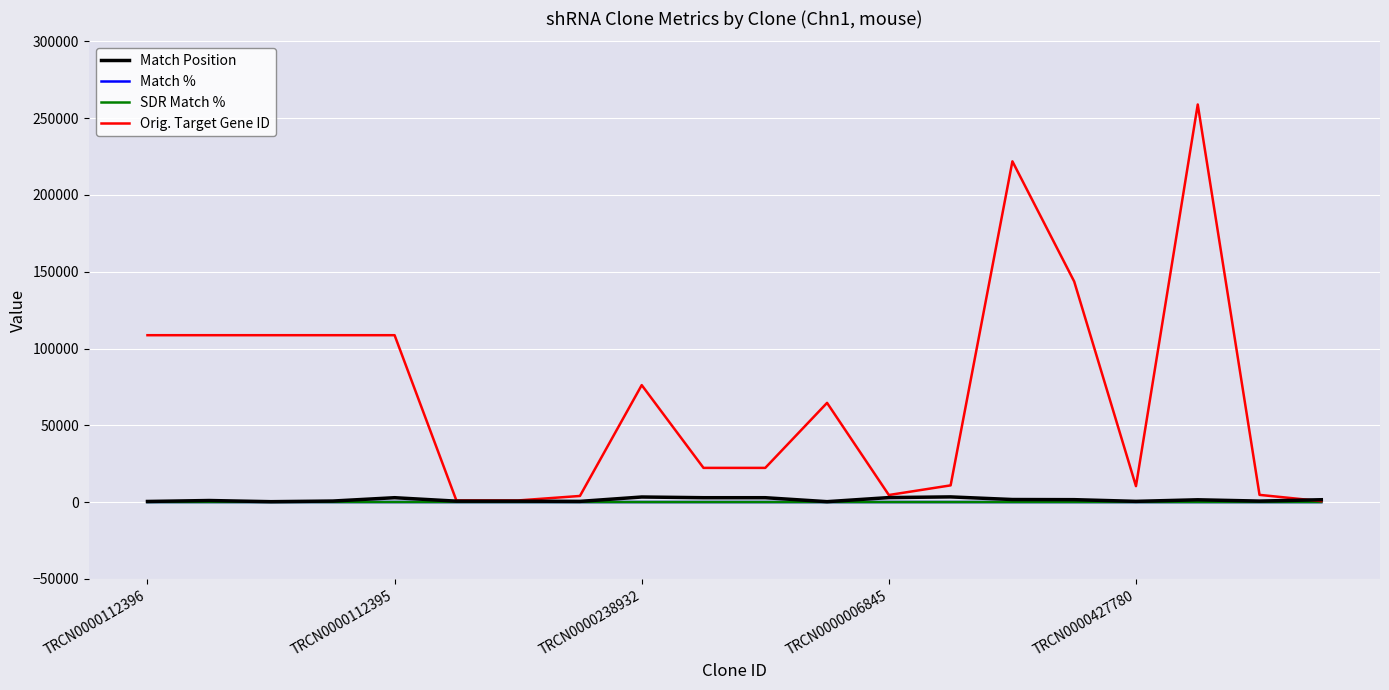

Which series has the largest range (max minus min)?

Orig. Target Gene ID